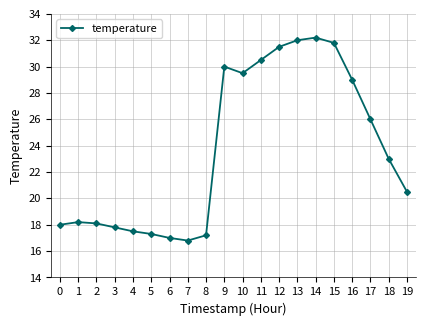

What is the smallest value displayed?

16.8